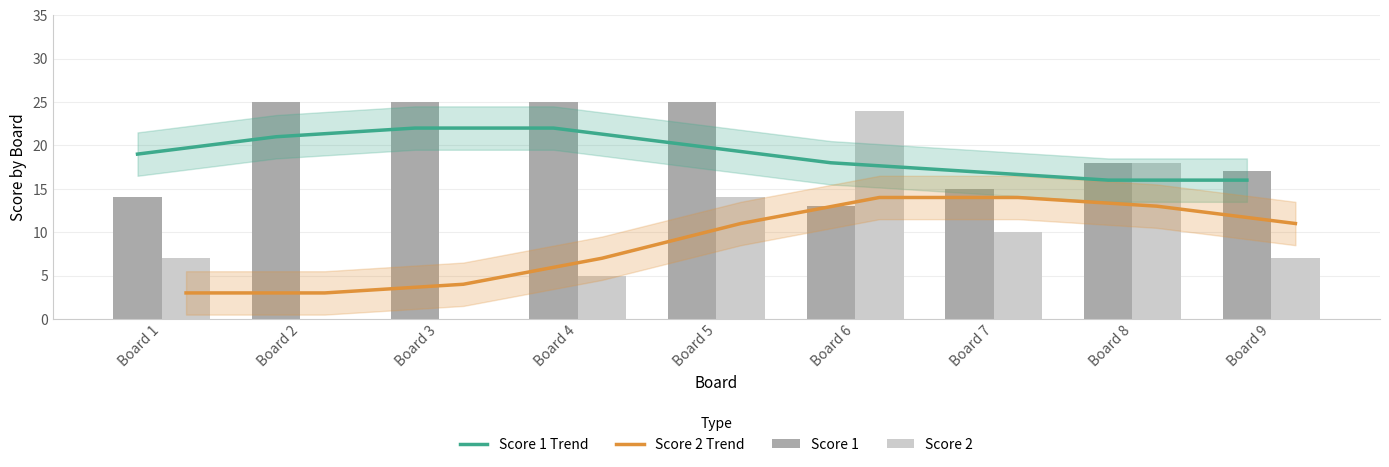

What is the approximate value of Score 1 Trend at Board 7?

17